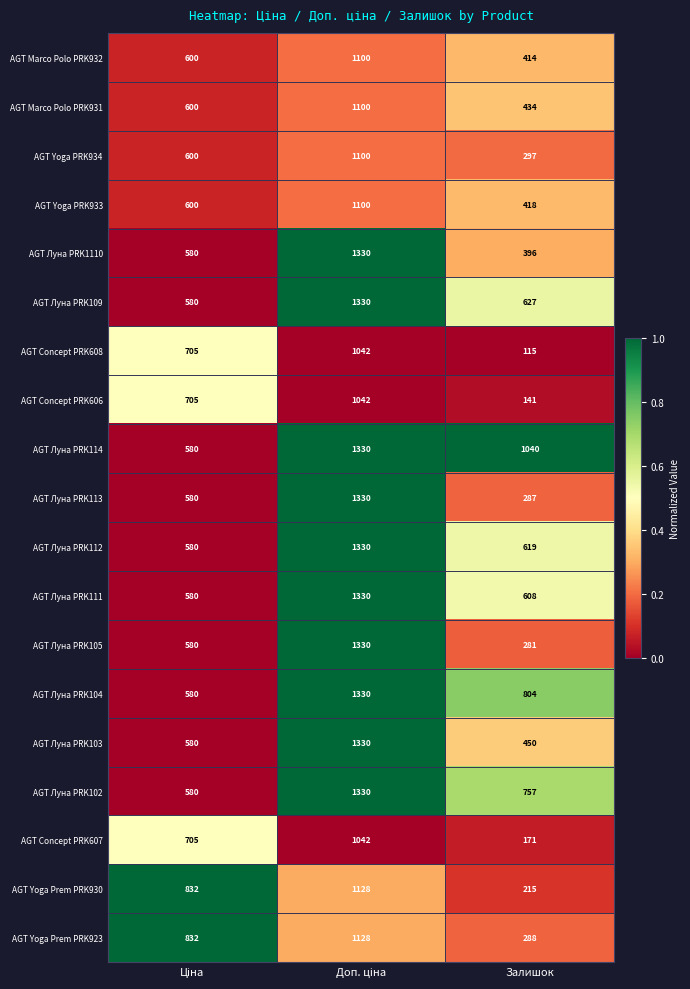

Which series has the largest range (max minus min)?

AGT Луна PRK105